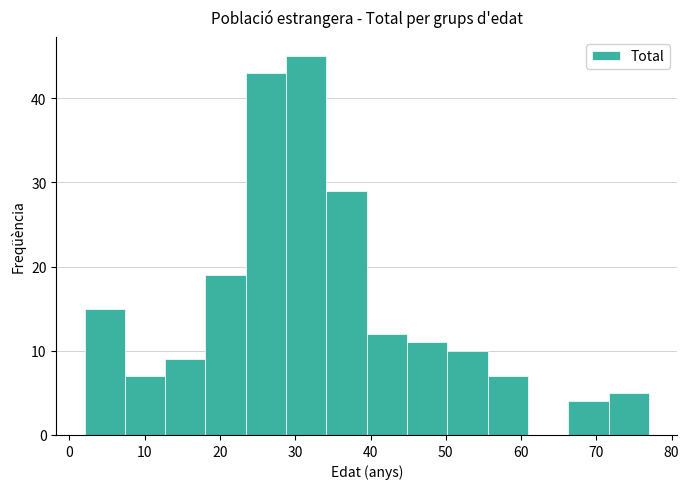

Reading left to right, transcribe this chart: for each bar, give the range it covers on the x-axis and its height. Neither the bar edges nor the heights are printed on the chart, so give them approximately, as read against the axes.

2 to 7: 15
7 to 13: 7
13 to 18: 9
18 to 23: 19
23 to 29: 43
29 to 34: 45
34 to 40: 29
40 to 45: 12
45 to 50: 11
50 to 56: 10
56 to 61: 7
61 to 66: 0
66 to 72: 4
72 to 77: 5